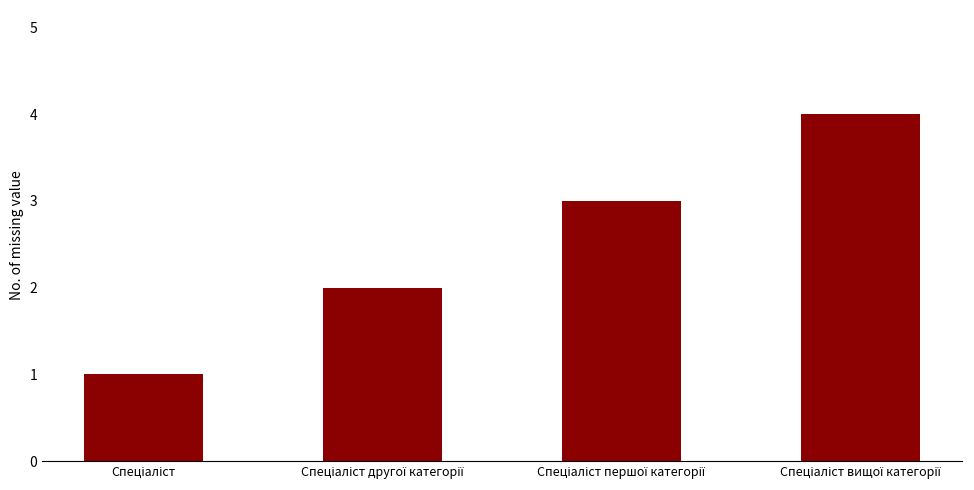

What is the maximum value shown in the chart?

4